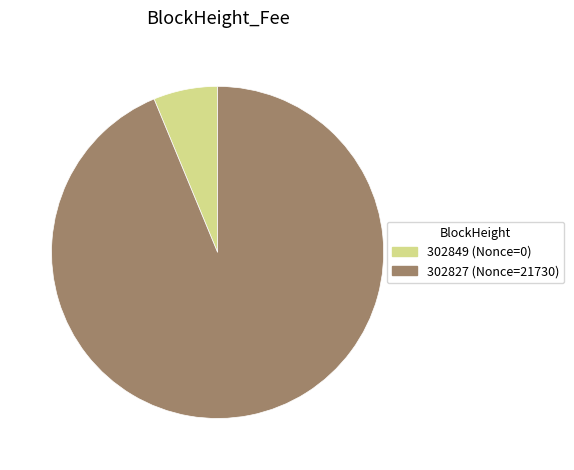

Between 302849 (Nonce=0) and 302827 (Nonce=21730), which is larger?

302827 (Nonce=21730)